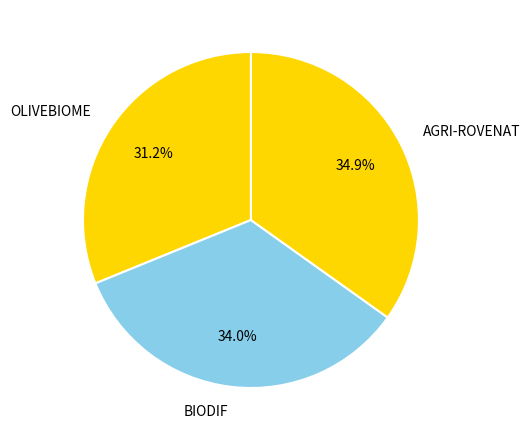

Do OLIVEBIOME and BIODIF together represent more than half of the pie?

Yes